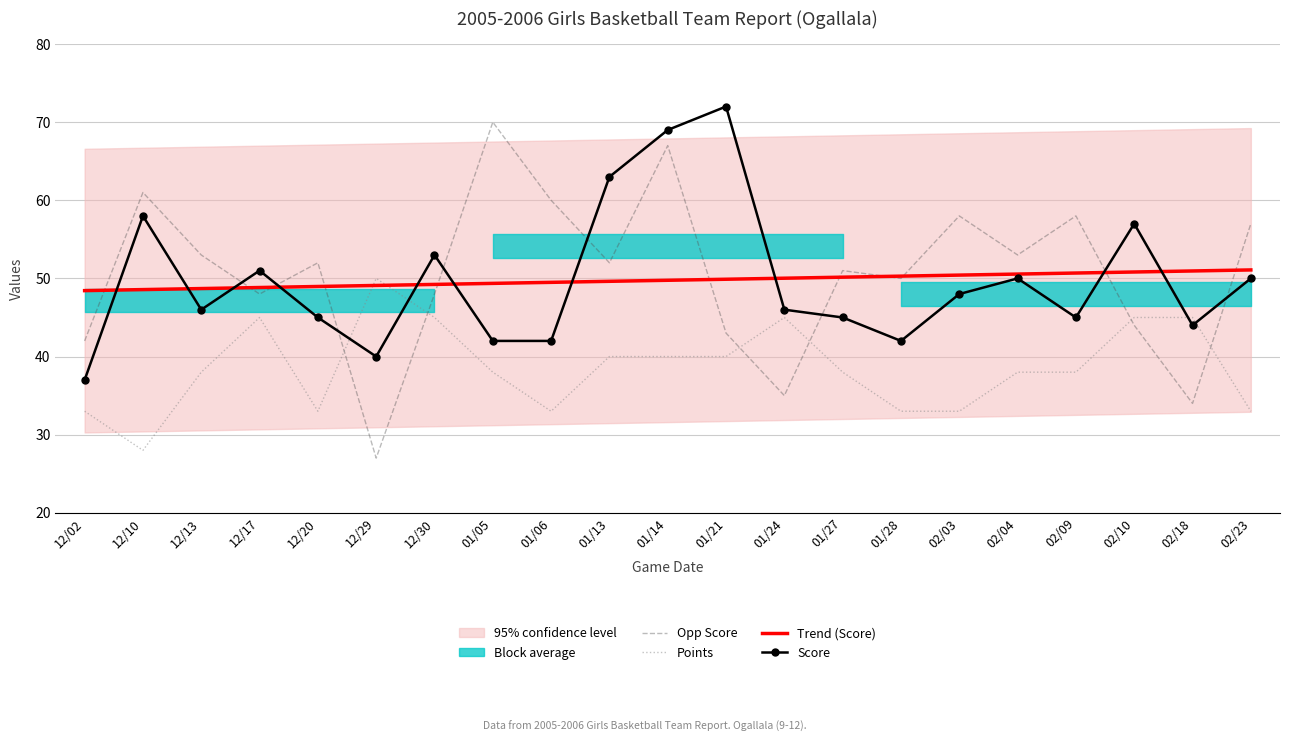

Does the chart have visible grid lines?

Yes